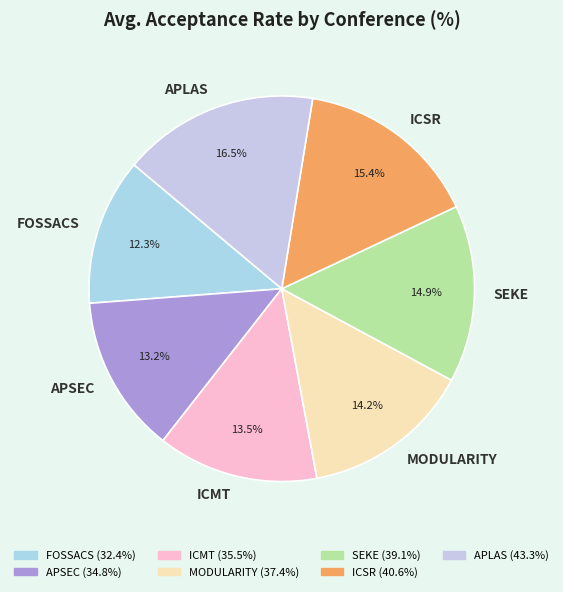

Combined, what portion of the pie is APLAS and ICMT?

30.0%